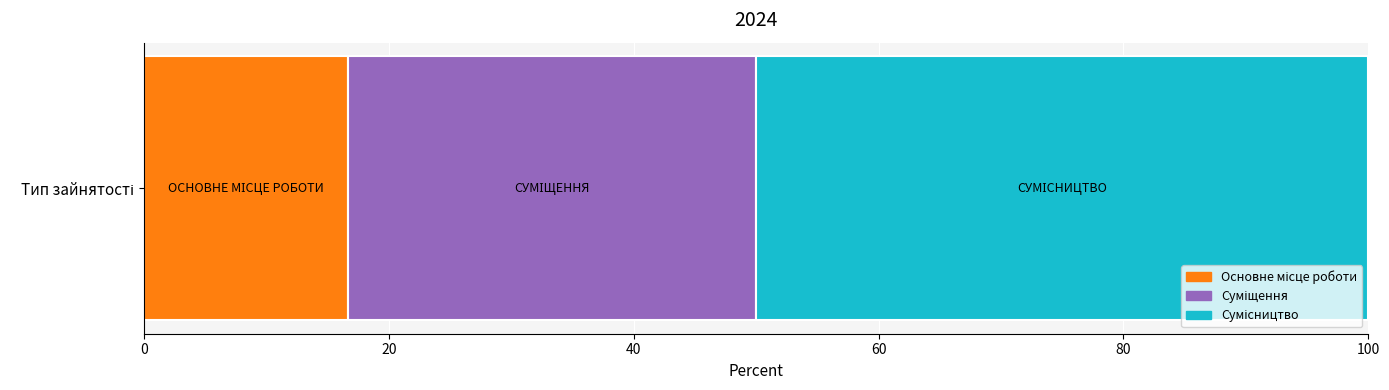

What is the label of the 1st bar from the right?

Сумісництво